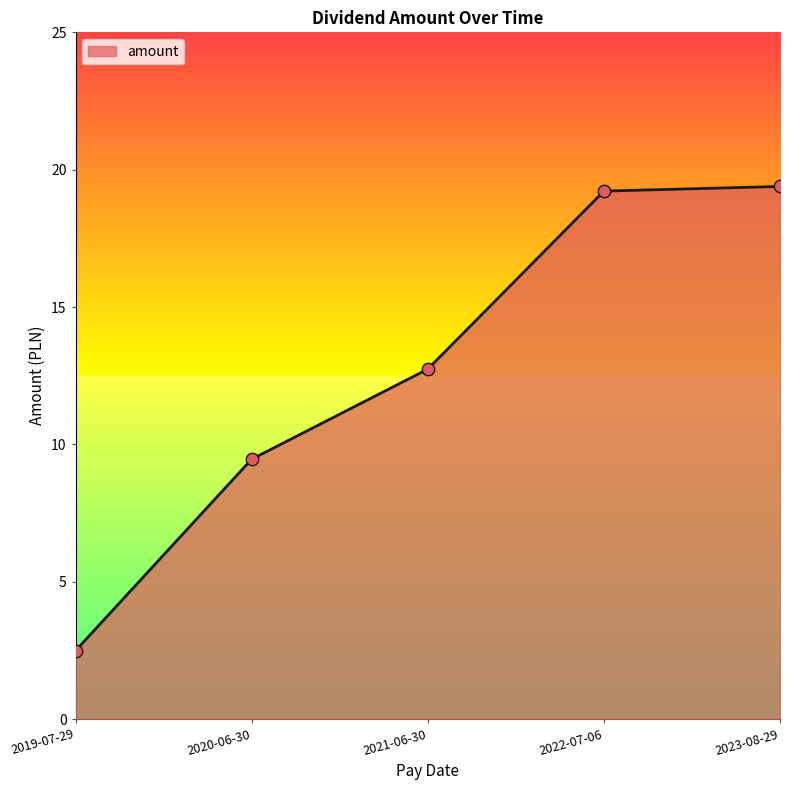

Between 2023-08-29 and 2020-06-30, which is larger?

2023-08-29